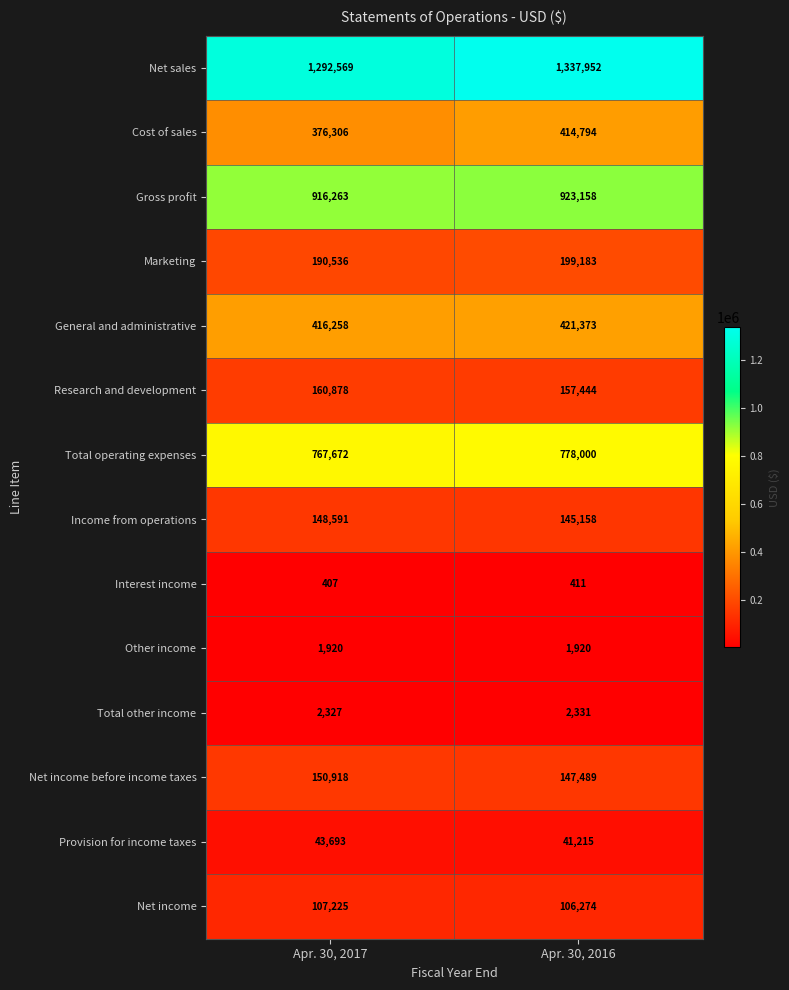

Rank the series at Apr. 30, 2016 from lowest to highest value.

Interest income, Other income, Total other income, Provision for income taxes, Net income, Income from operations, Net income before income taxes, Research and development, Marketing, Cost of sales, General and administrative, Total operating expenses, Gross profit, Net sales